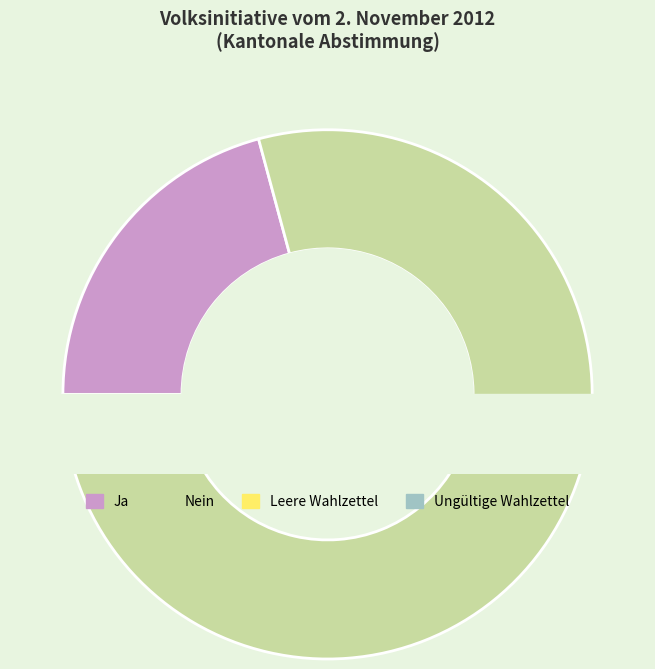

To the nearest percent, what percentage of the pie is Nein?

77%